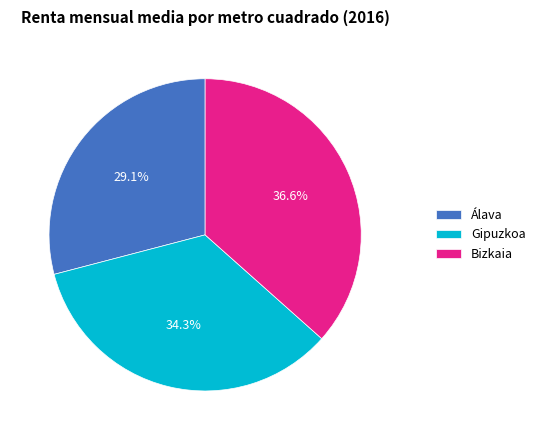

What percentage is the Gipuzkoa slice, to the nearest percent?

34%